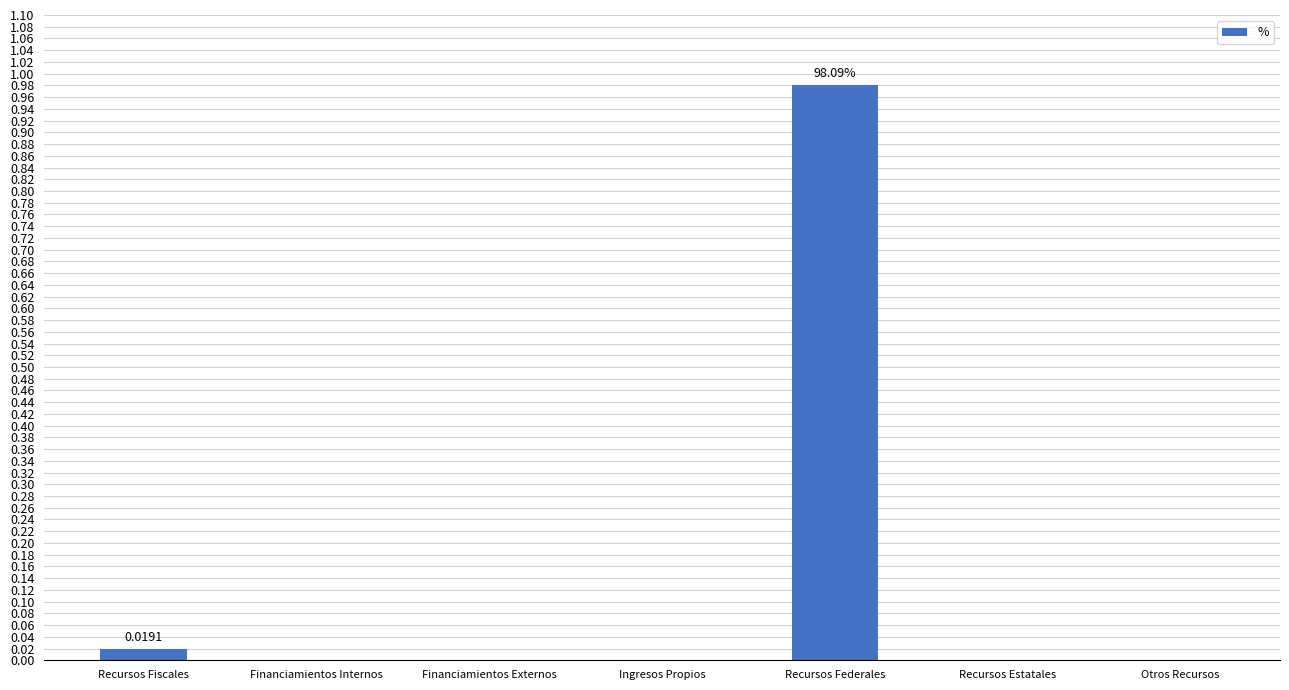

Which label corresponds to the largest value in the chart?

Recursos Federales